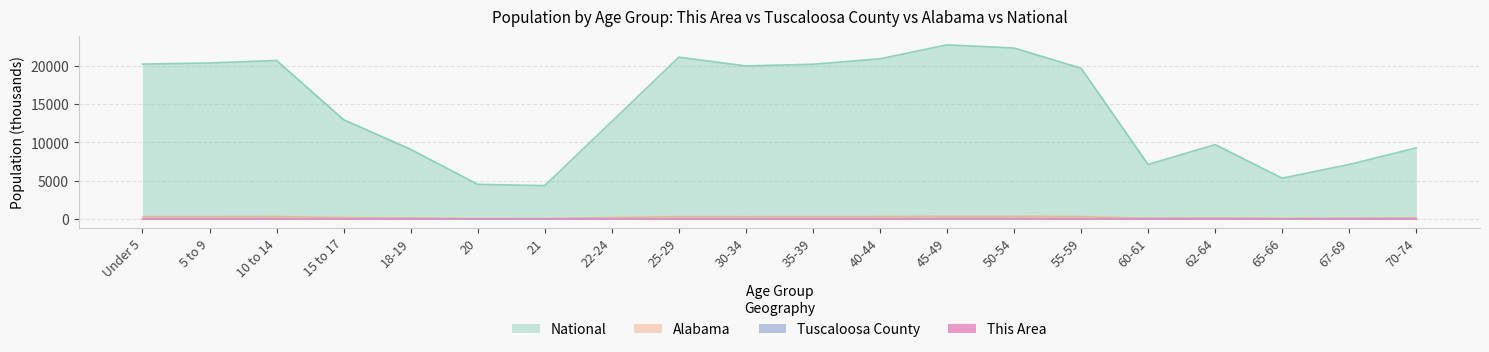

The Alabama series shows 74.3 at 67-69. True or false?

False